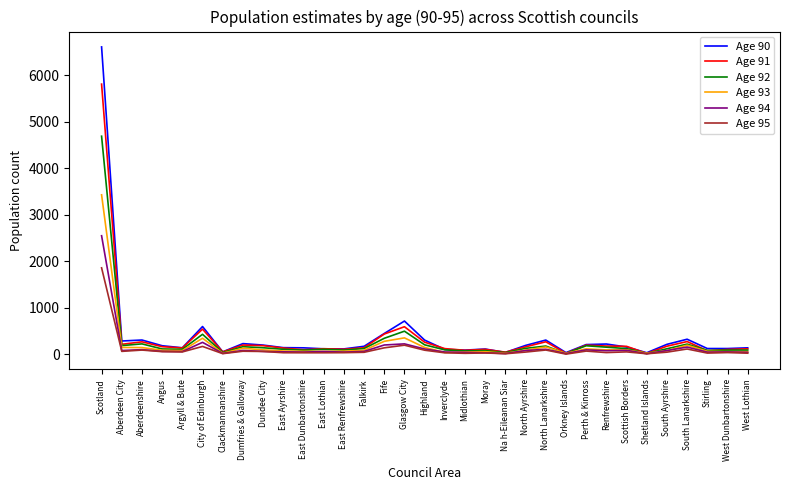

Which category has the highest value in the Age 93 series?

Scotland